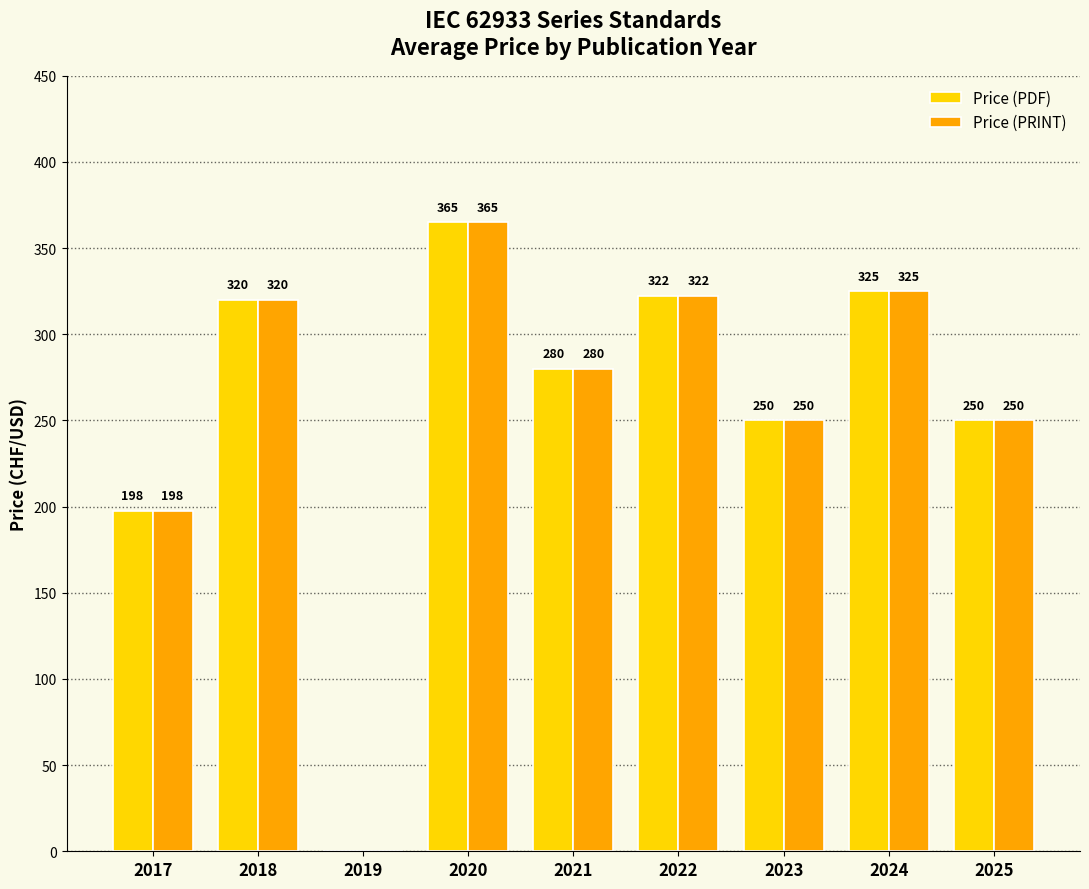

What is the maximum value for Price (PDF)?

365.0